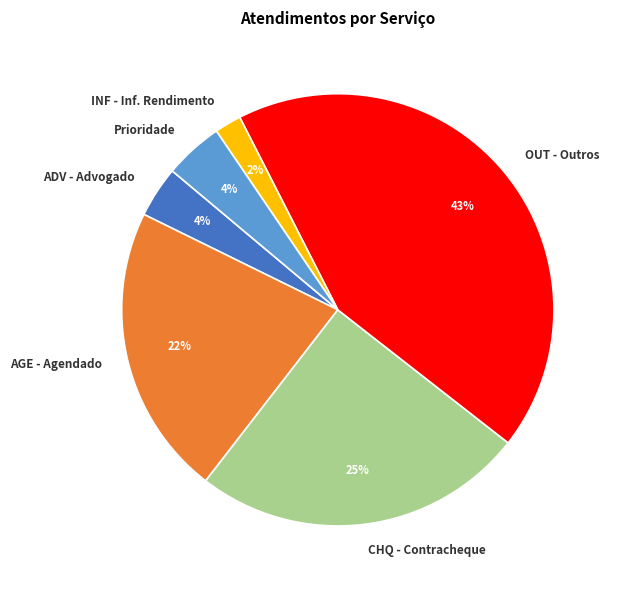

How many slices are in this pie chart?

6